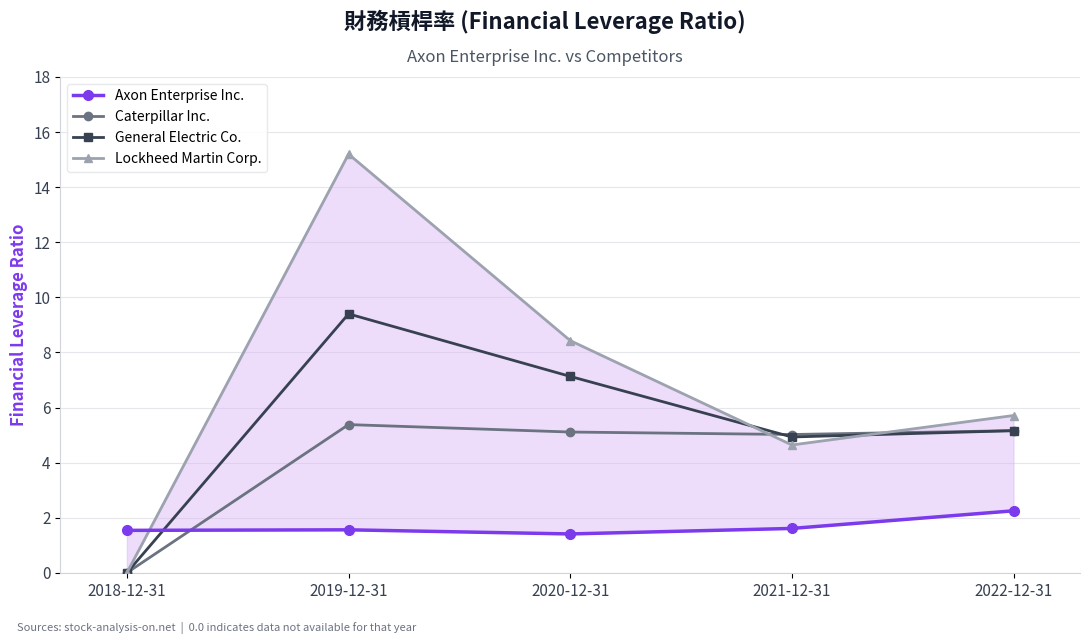

What is the total value across all series at 2018-12-31?

1.5